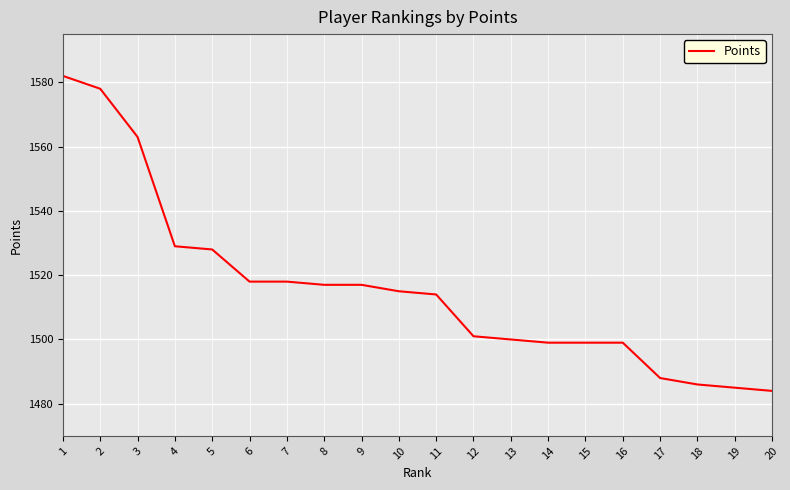

What is the average value?

1516